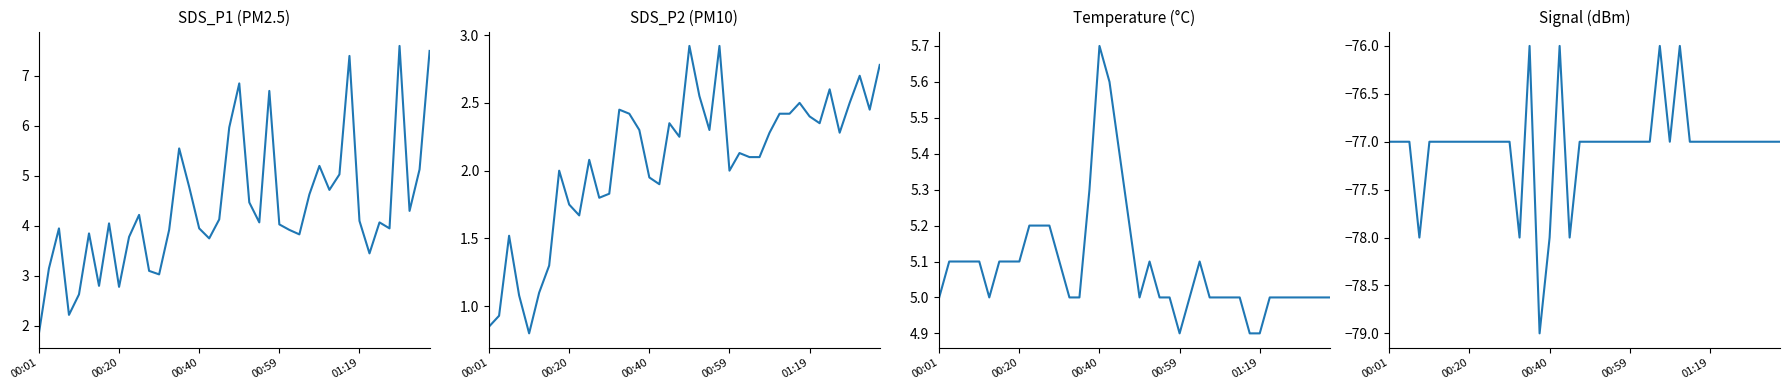

What value does the Temp series have at 29?

5.0